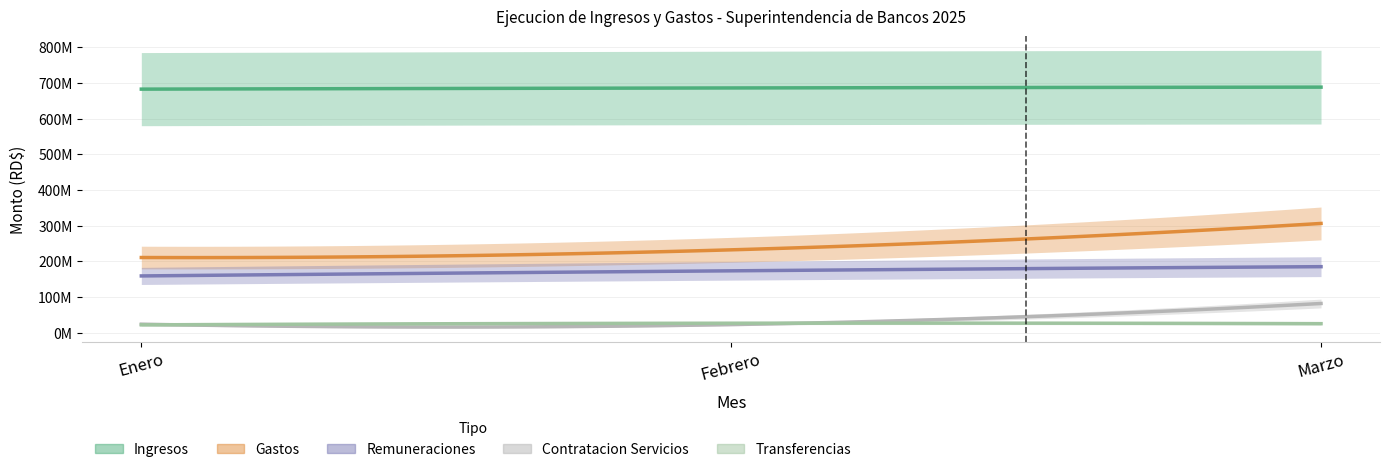

Reading right to left, what are all the values shown in this chart?

Ingresos: 687817610.5	685544131.0	682243841.6
Gastos: 306346831.3	232496857.4	210982330.8
Remuneraciones: 185367138.5	173735110.9	159433913.3
Contratacion Servicios: 82301622.8	23341957.9	24445458.5
Transferencias: 25858589.9	27128879.9	22476713.1